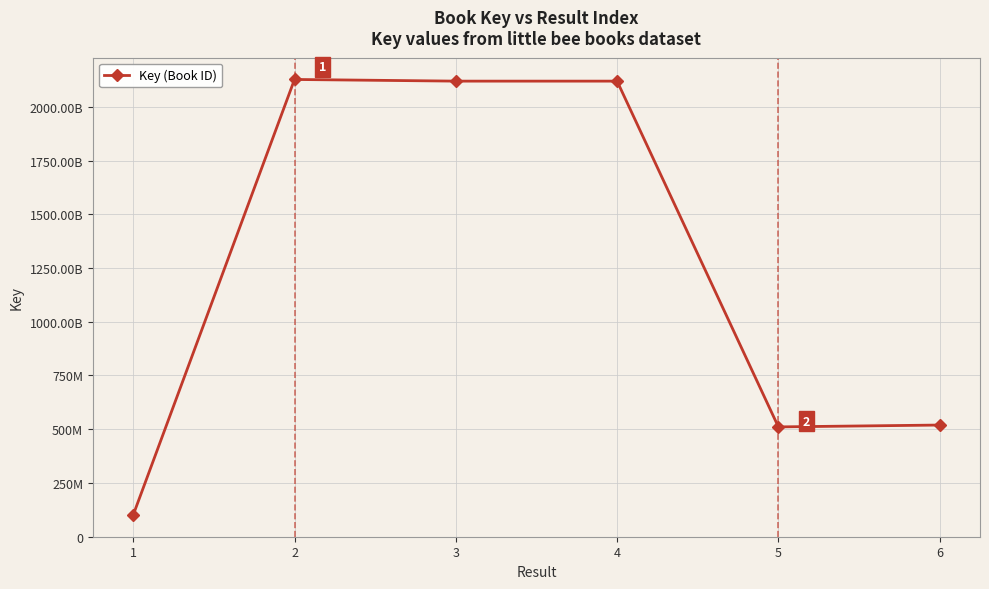

Read the value at 5.

510651453